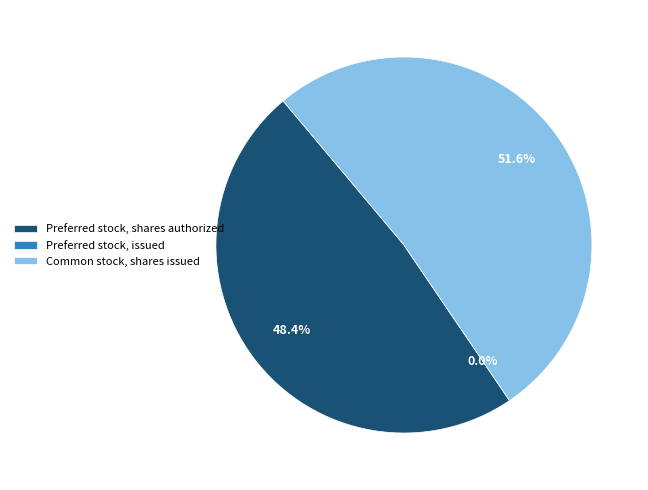

How many slices are in this pie chart?

3